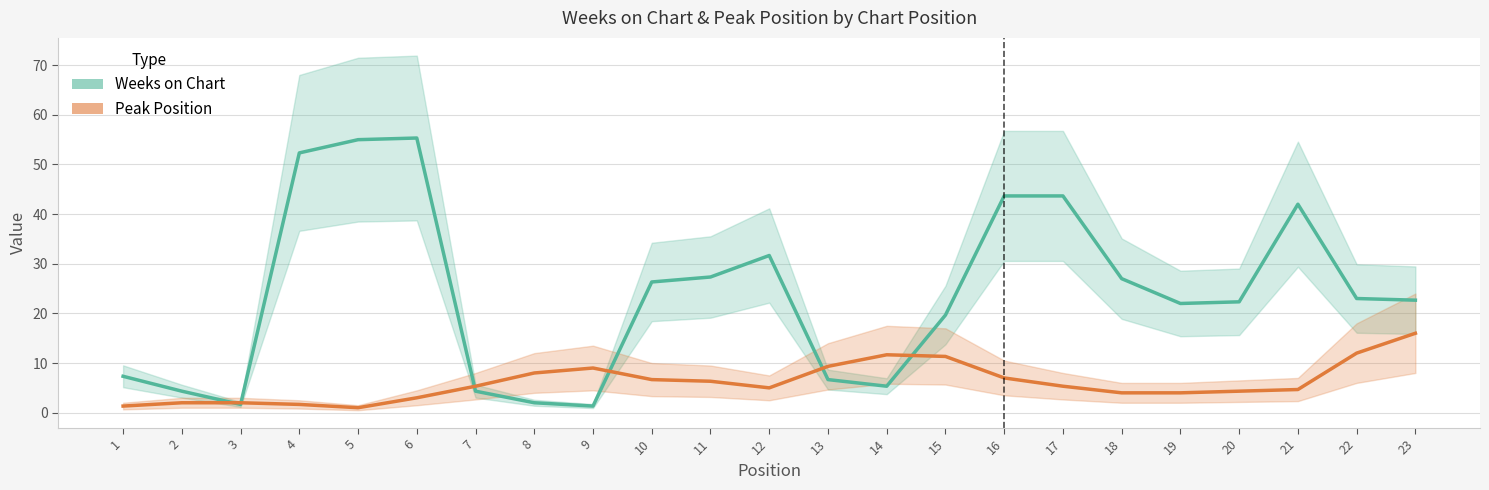

At which category does Weeks on Chart reach its first local peak?

6